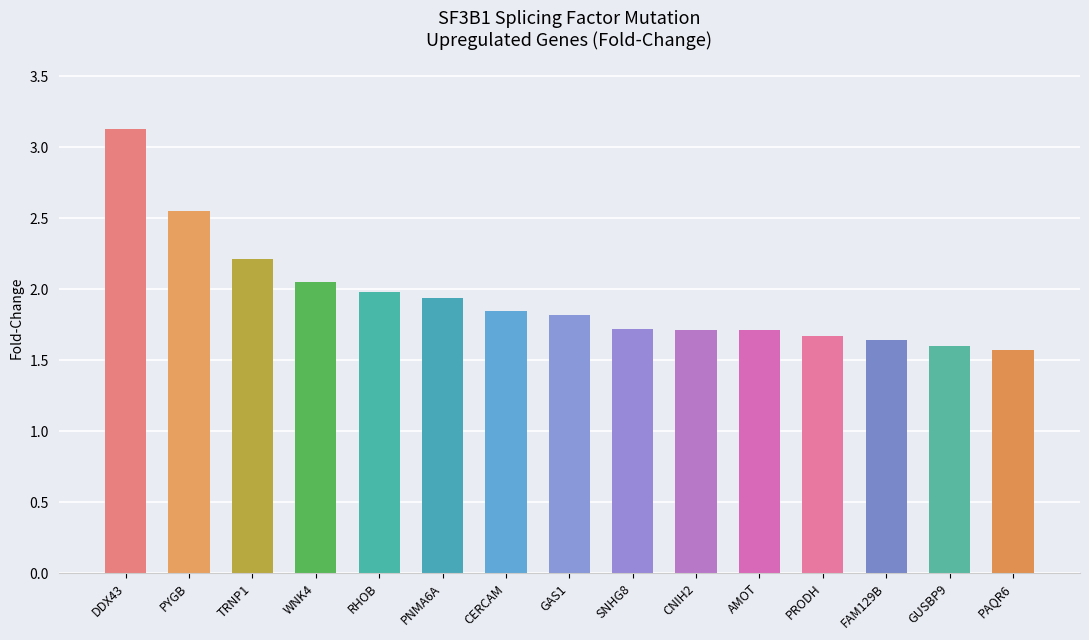

Which category has the highest value across all series?

DDX43